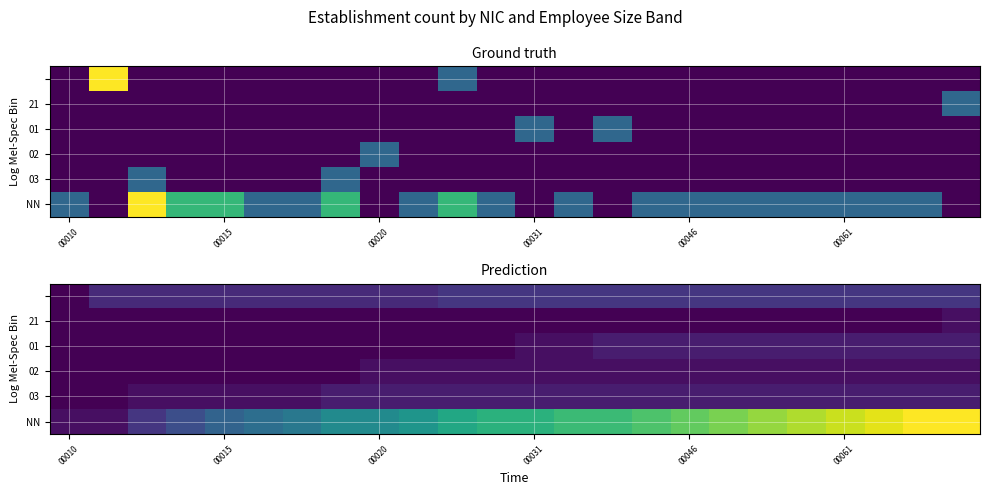

How many distinct data groups are displayed?

6